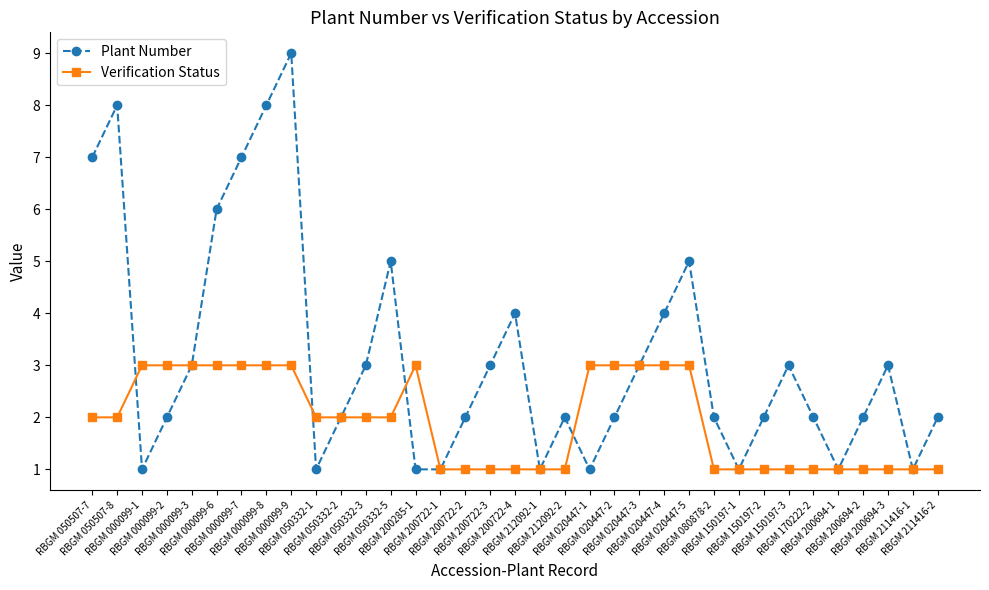

Which series has the largest total across all categories?

Plant Number